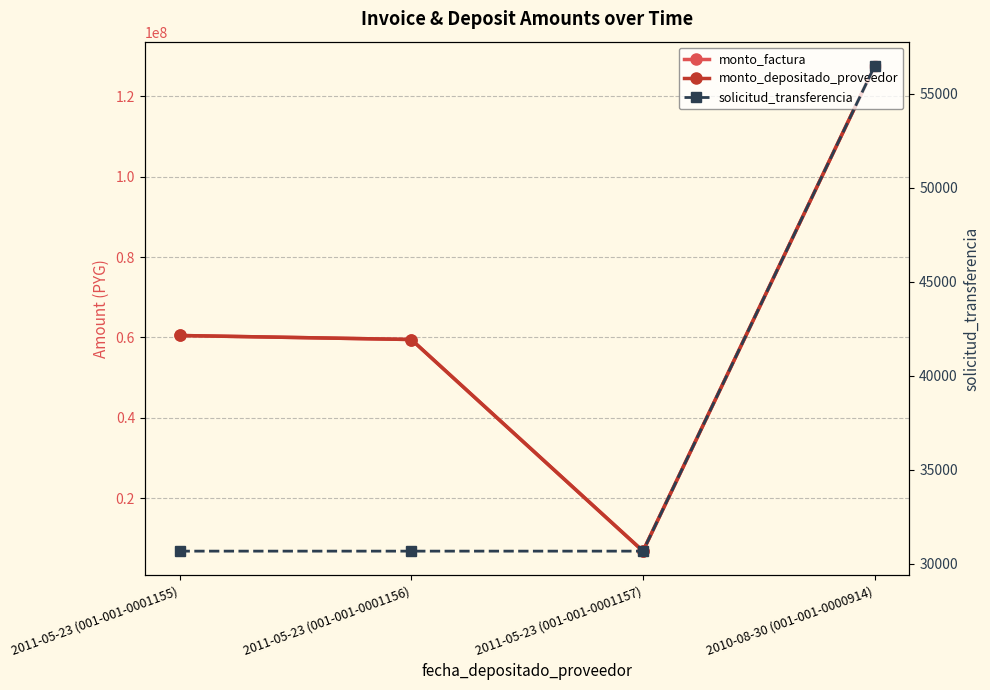

What position from the left is 2011-05-23 (001-001-0001155)?

1